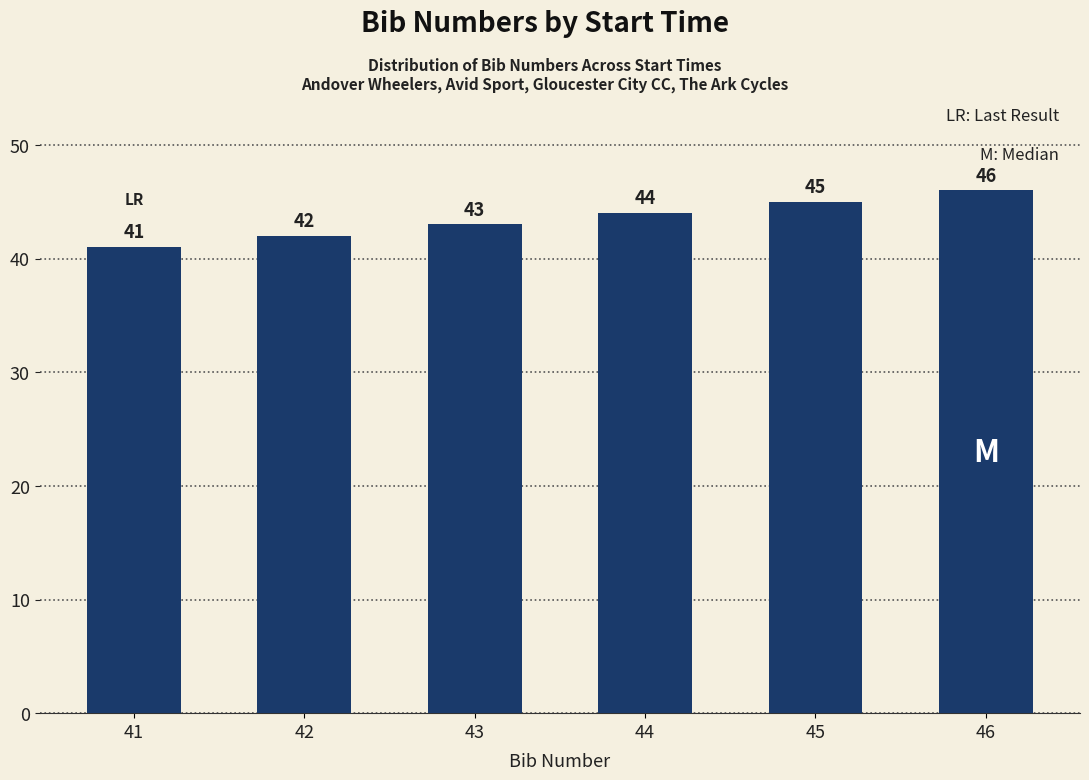

What value does the data have at 45?

45